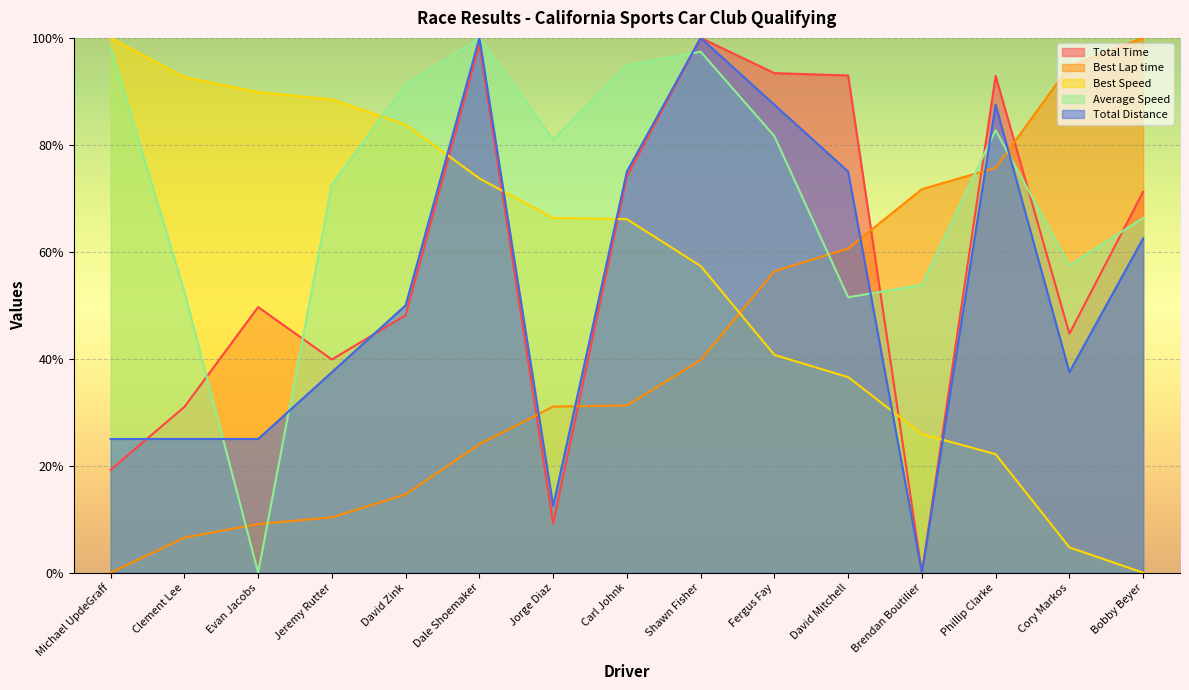

Rank the series at Carl Johnk from highest to lowest value.

Average Speed, Total Distance, Total Time, Best Speed, Best Lap time